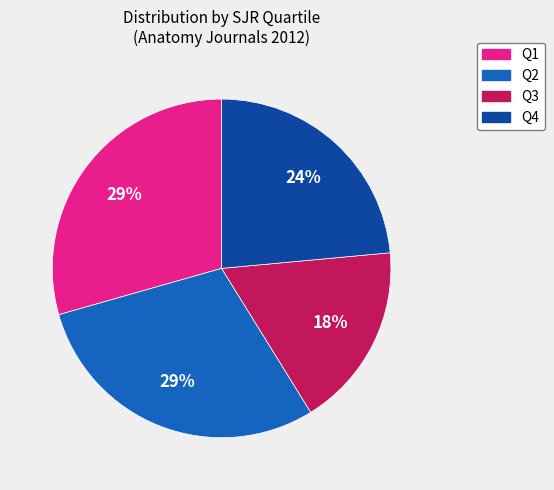

Count the number of slices in the pie.

4